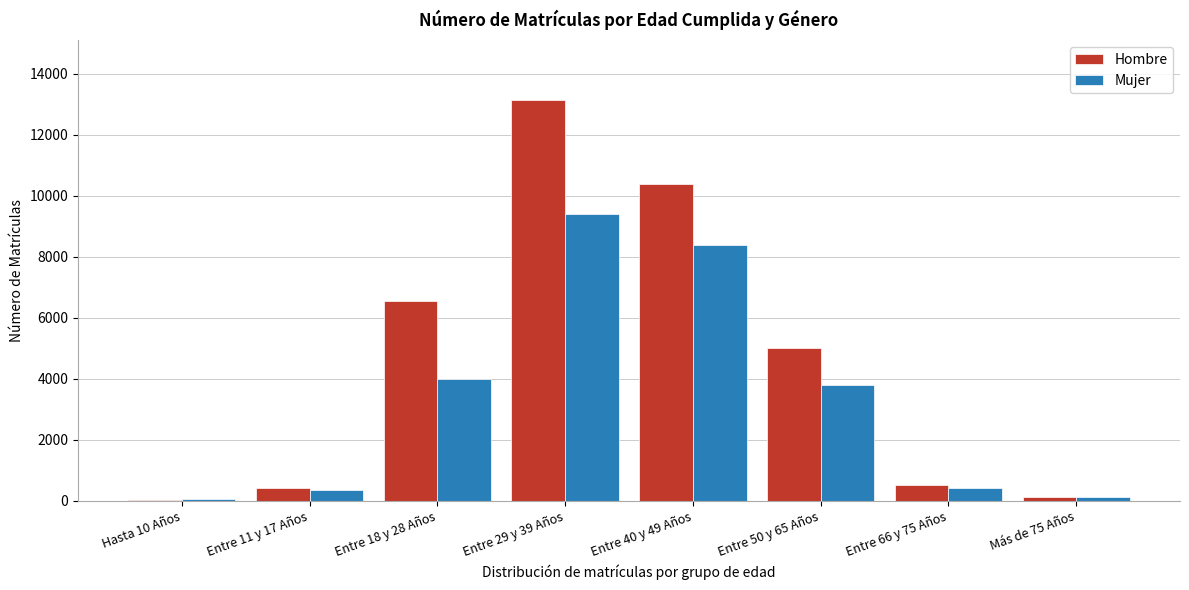

Reading right to left, transcribe all the data shown in this chart.

Hombre: Más de 75 Años=108	Entre 66 y 75 Años=503	Entre 50 y 65 Años=4989	Entre 40 y 49 Años=10367	Entre 29 y 39 Años=13125	Entre 18 y 28 Años=6555	Entre 11 y 17 Años=405	Hasta 10 Años=34
Mujer: Más de 75 Años=106	Entre 66 y 75 Años=405	Entre 50 y 65 Años=3807	Entre 40 y 49 Años=8381	Entre 29 y 39 Años=9404	Entre 18 y 28 Años=3981	Entre 11 y 17 Años=340	Hasta 10 Años=45